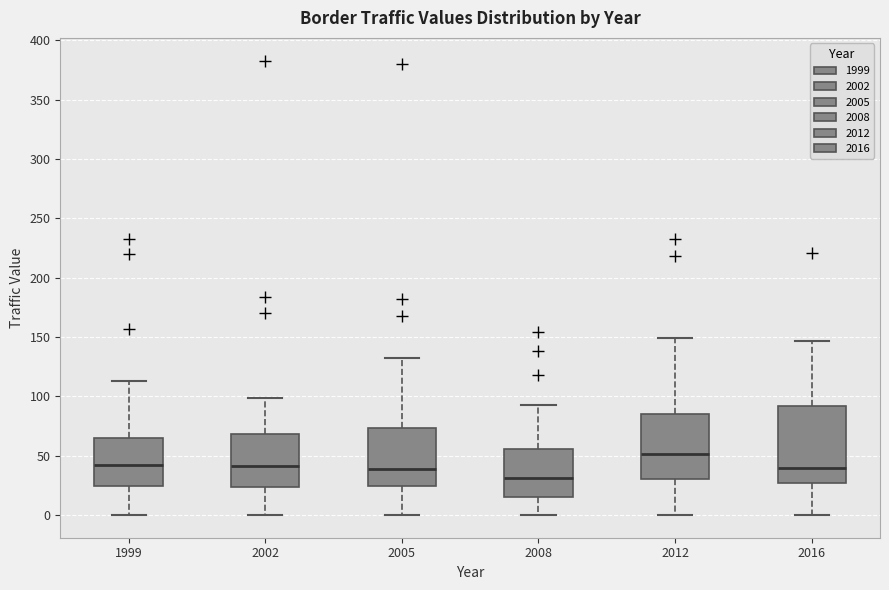

Where does the upper whisker of the box at x = 2005 end on the y-axis? The values are not printed on the chart, so give them approximately, as read against the axis.

130